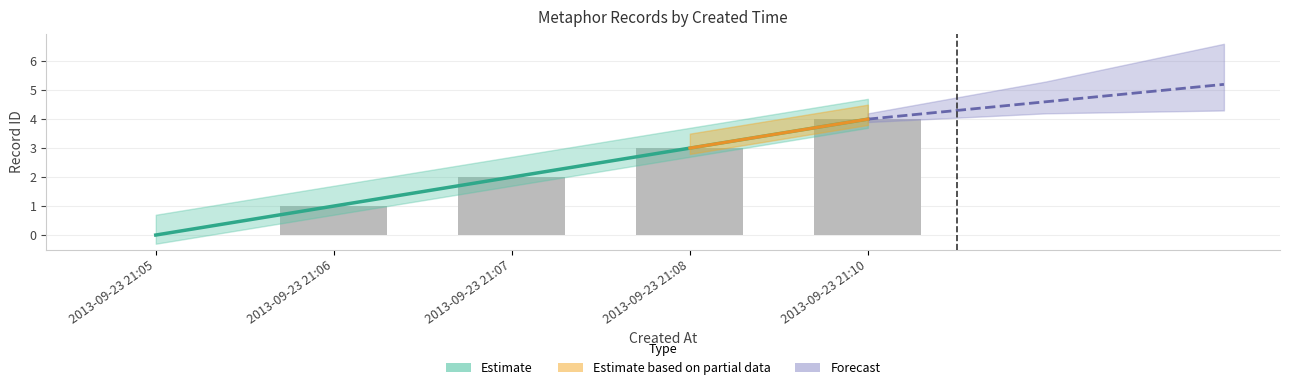

Is it true that id_mid equals 1 at 2013-09-23 21:08?

False